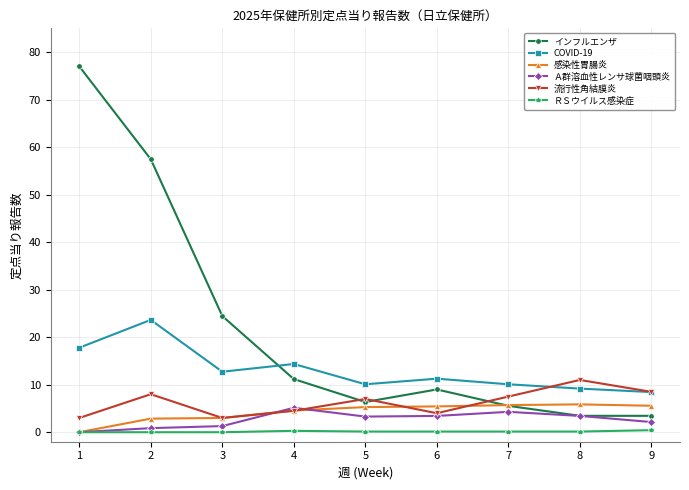

Which series has the largest range (max minus min)?

インフルエンザ